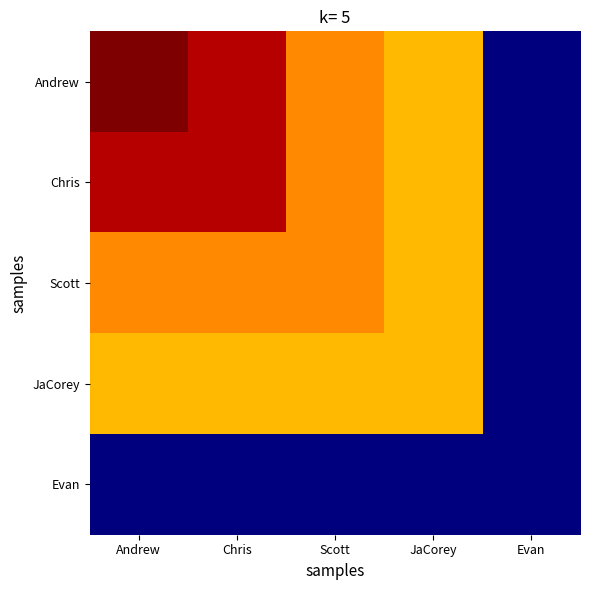

What is the maximum value shown in the chart?

76